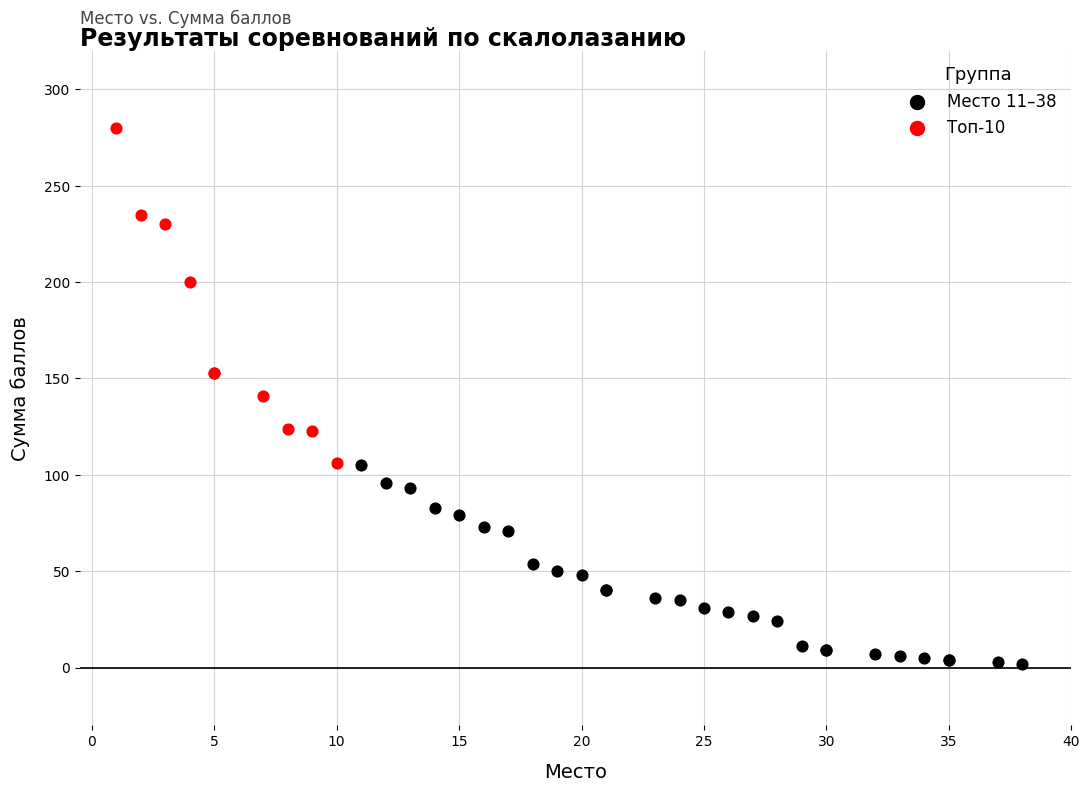

Which series has the widest spread of Y values?

Топ-10